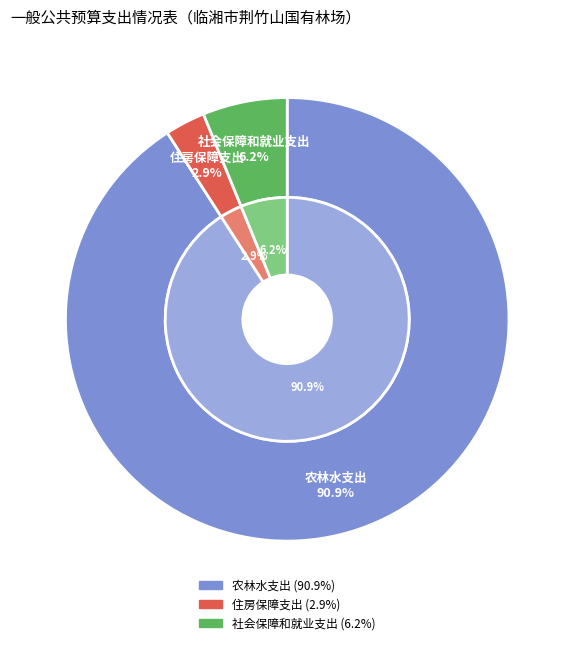

Is it true that 住房保障支出 is 1% of the pie?

False